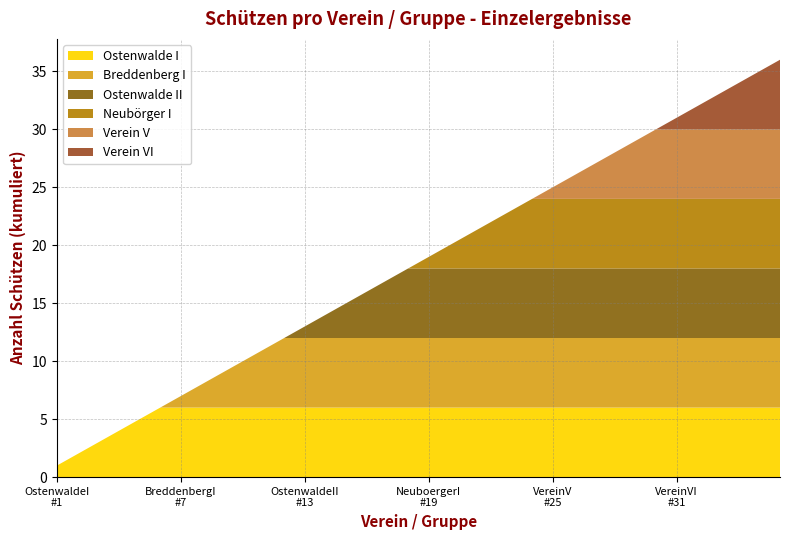

What is the highest value of the Ostenwalde I series?

6